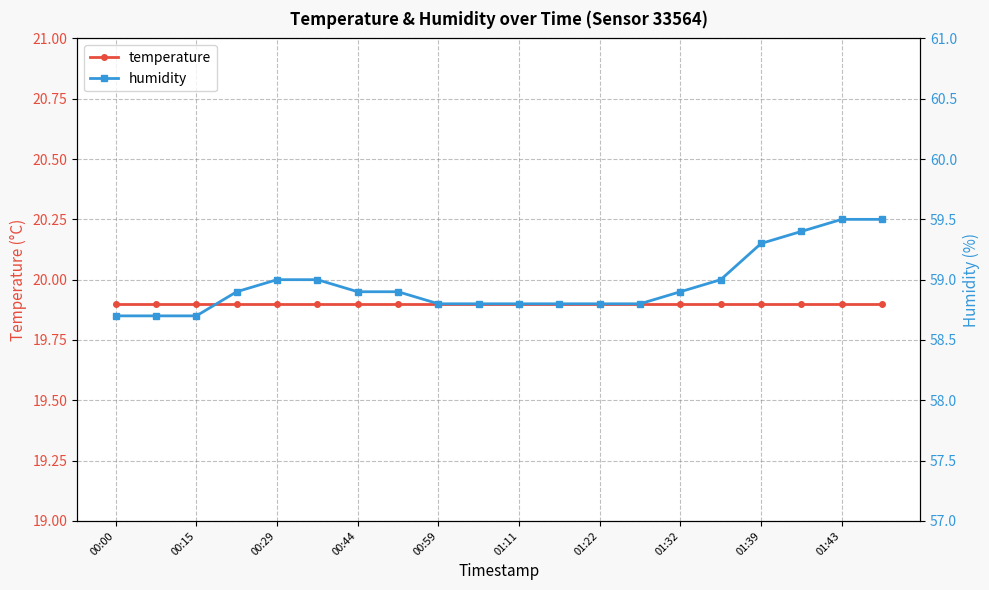

What are all the series names shown in the legend?

temperature, humidity